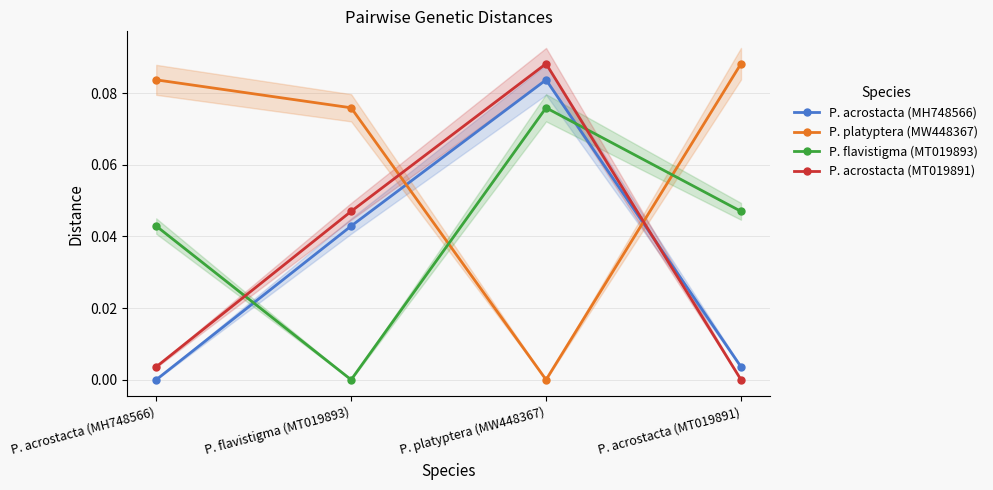

Which label corresponds to the smallest value in the chart?

P. acrostacta (MH748566)